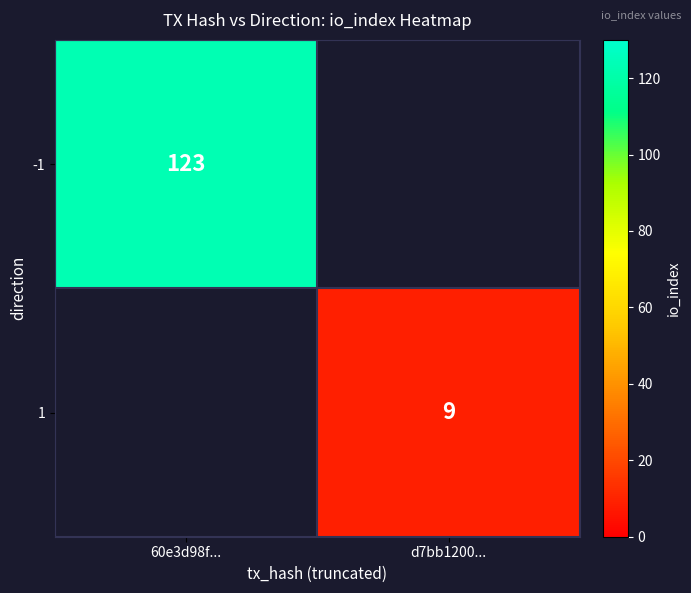

The -1 series shows 46 at 60e3d98f.... True or false?

False